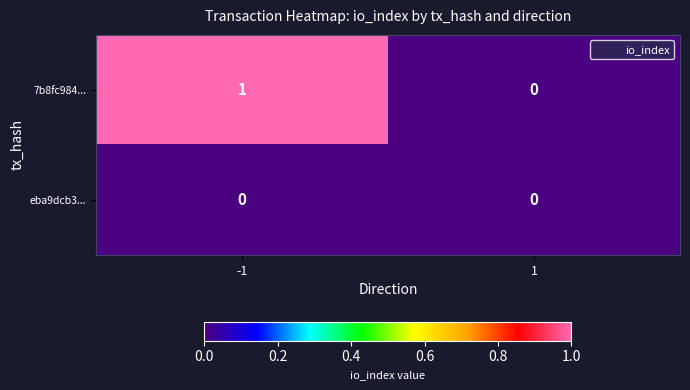

Rank the series by their average value, from lowest to highest.

eba9dcb3..., 7b8fc984...